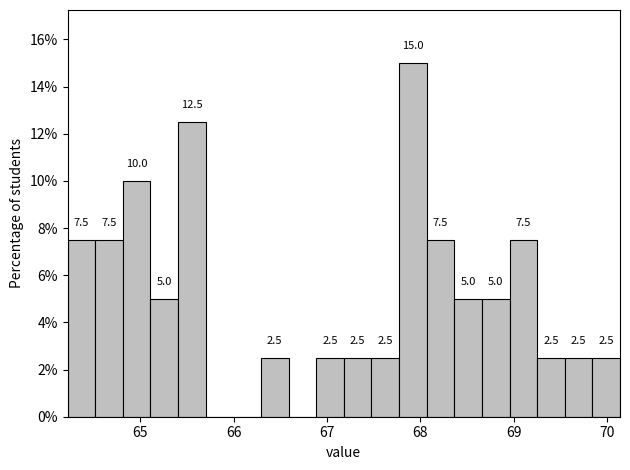

Around what value on the x-axis is the tallest bar? Give the approximate position of its centre, as read against the axis.

67.9